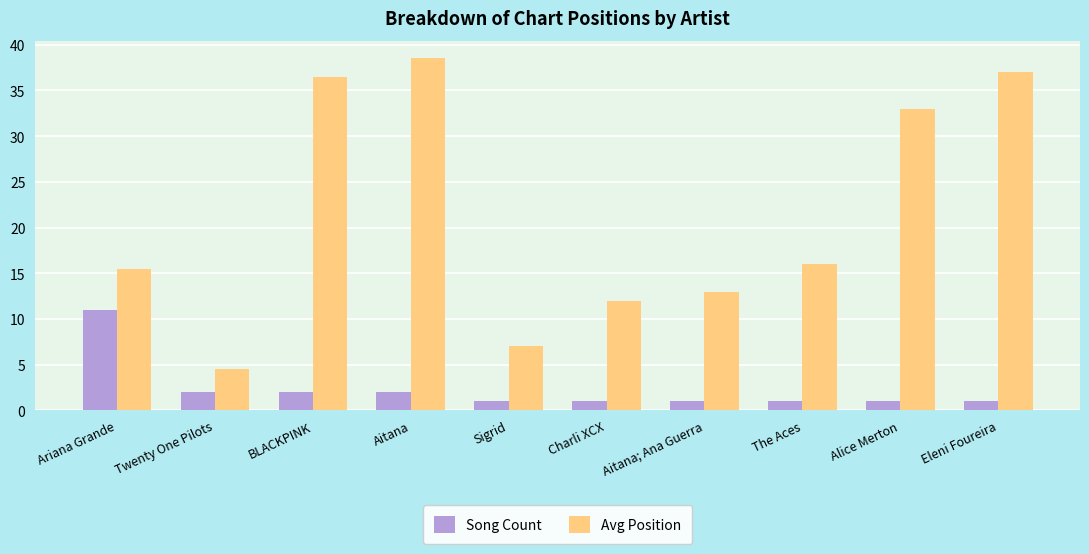

How many distinct data groups are displayed?

2